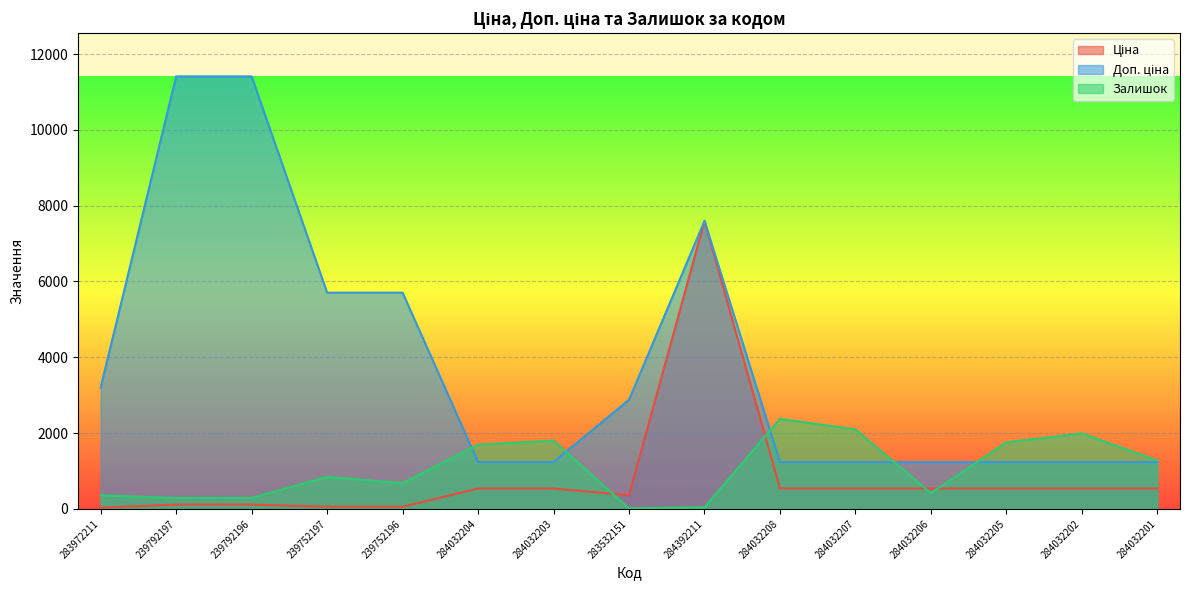

Read the Ціна value at 239752196.

57.0